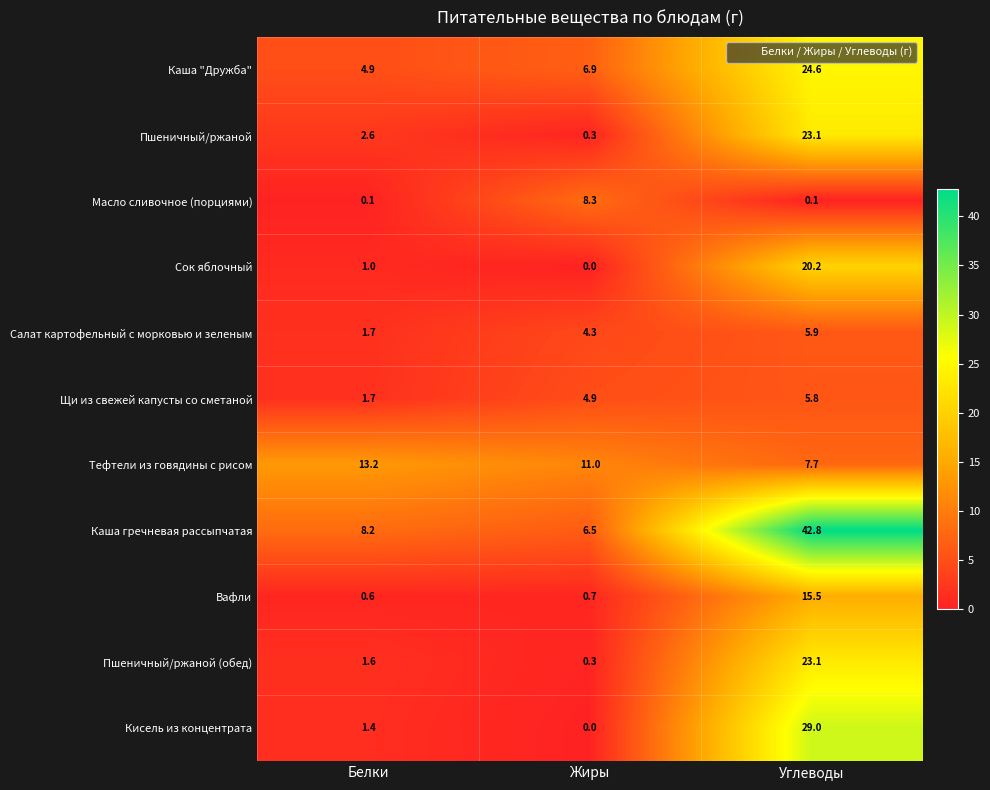

At how many categories does at least one series exceed 1?

3